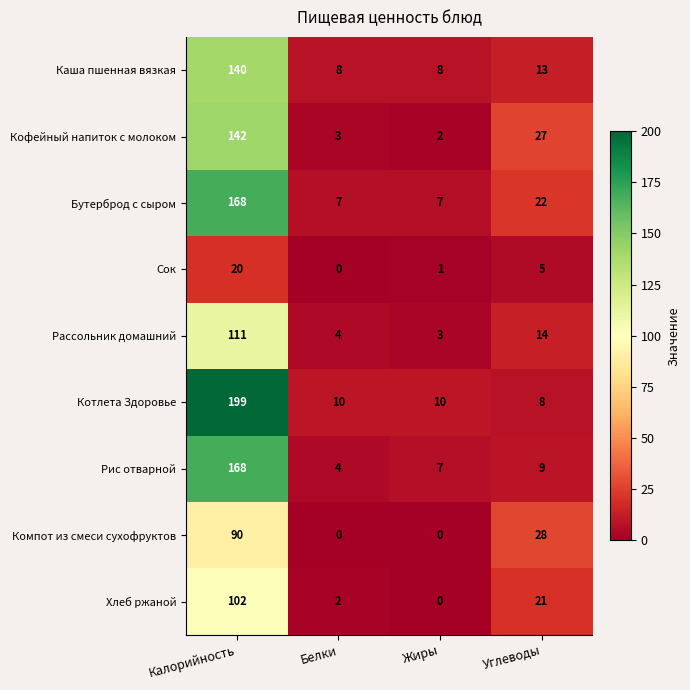

What is the greatest value displayed?

199